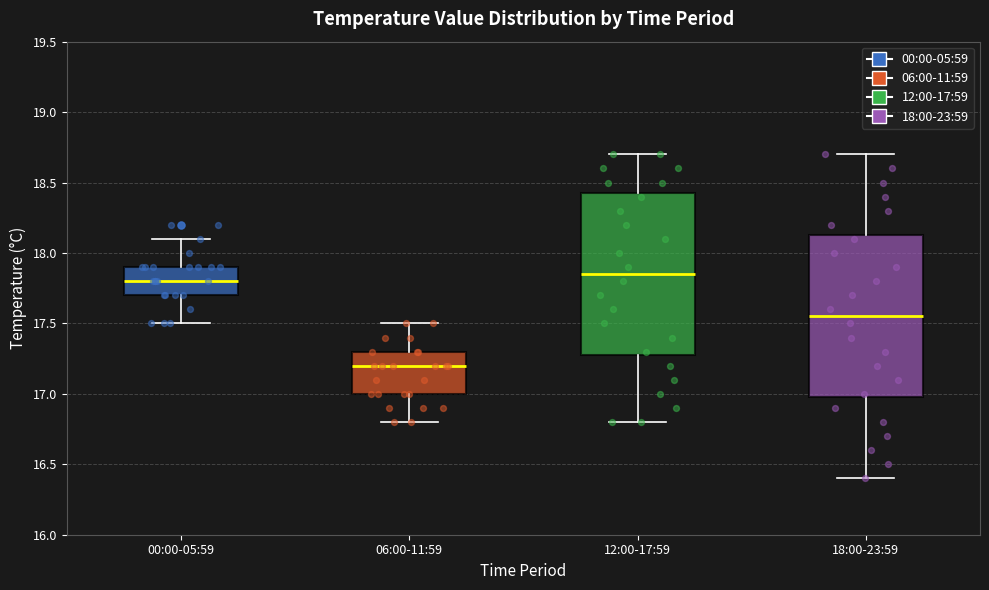

Reading left to right, transcribe this box plot: for each box, give where its median line is, the range the box spans, and where its two whiskers end, as read against the y-axis. The values are not printed on the chart, so give them approximately, as read against the axis.

00:00-05:59: median 17.80, box 17.70 to 17.90, whiskers 17.50 to 18.10
06:00-11:59: median 17.20, box 17.00 to 17.30, whiskers 16.80 to 17.50
12:00-17:59: median 17.85, box 17.30 to 18.45, whiskers 16.80 to 18.70
18:00-23:59: median 17.55, box 17.00 to 18.15, whiskers 16.40 to 18.70